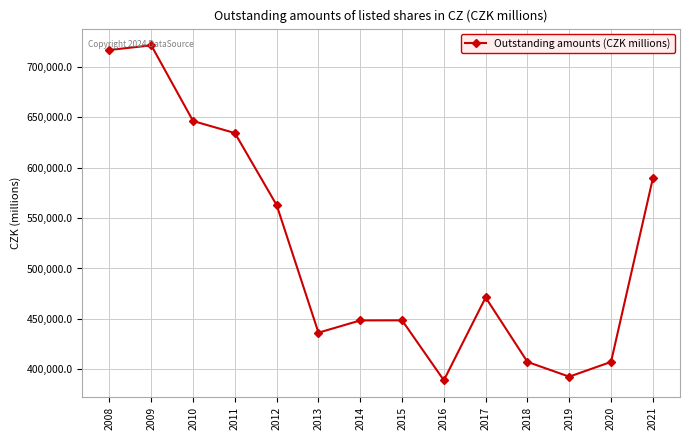

What is the average value?

519404.5